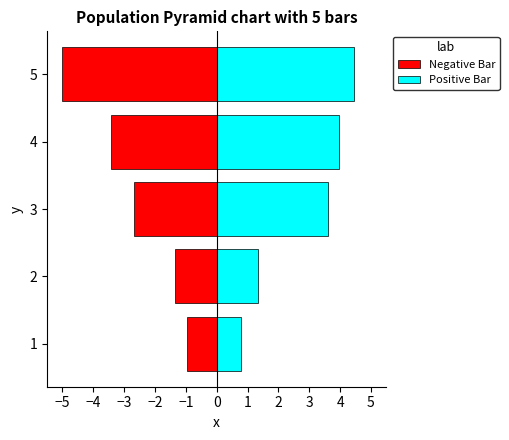

Count the number of data series in this chart.

2